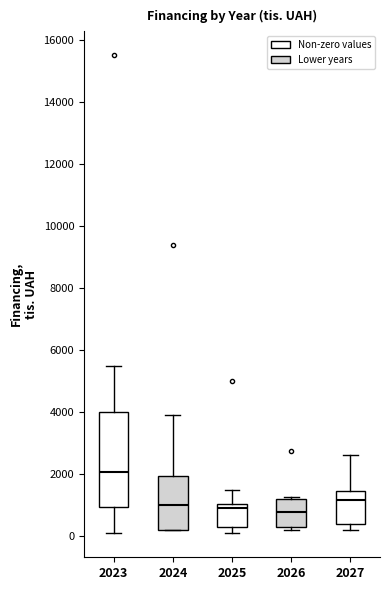

Where does the upper whisker of the box at x = 2027 end on the y-axis? The values are not printed on the chart, so give them approximately, as read against the axis.

2600